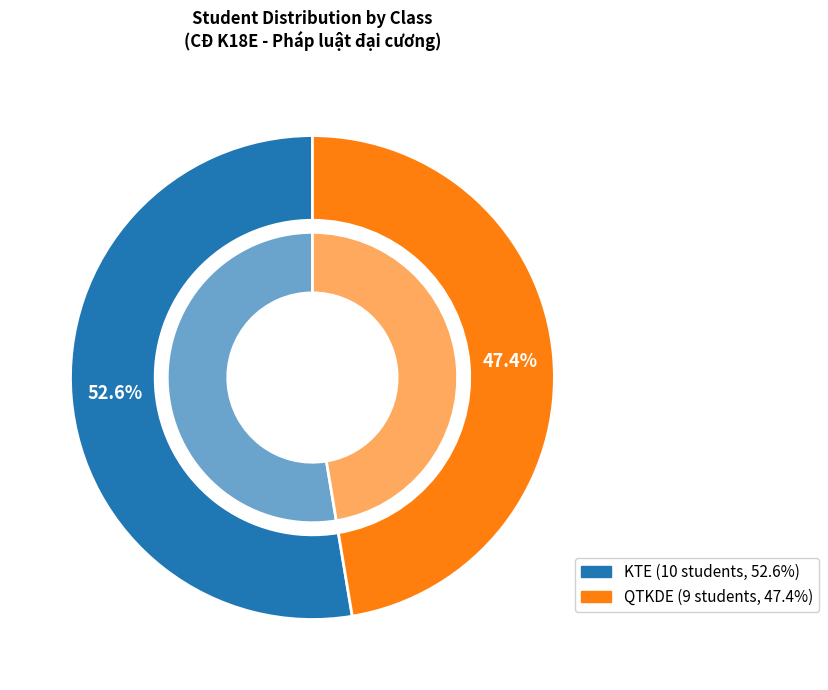

True or false: KTE accounts for 58% of the total.

False